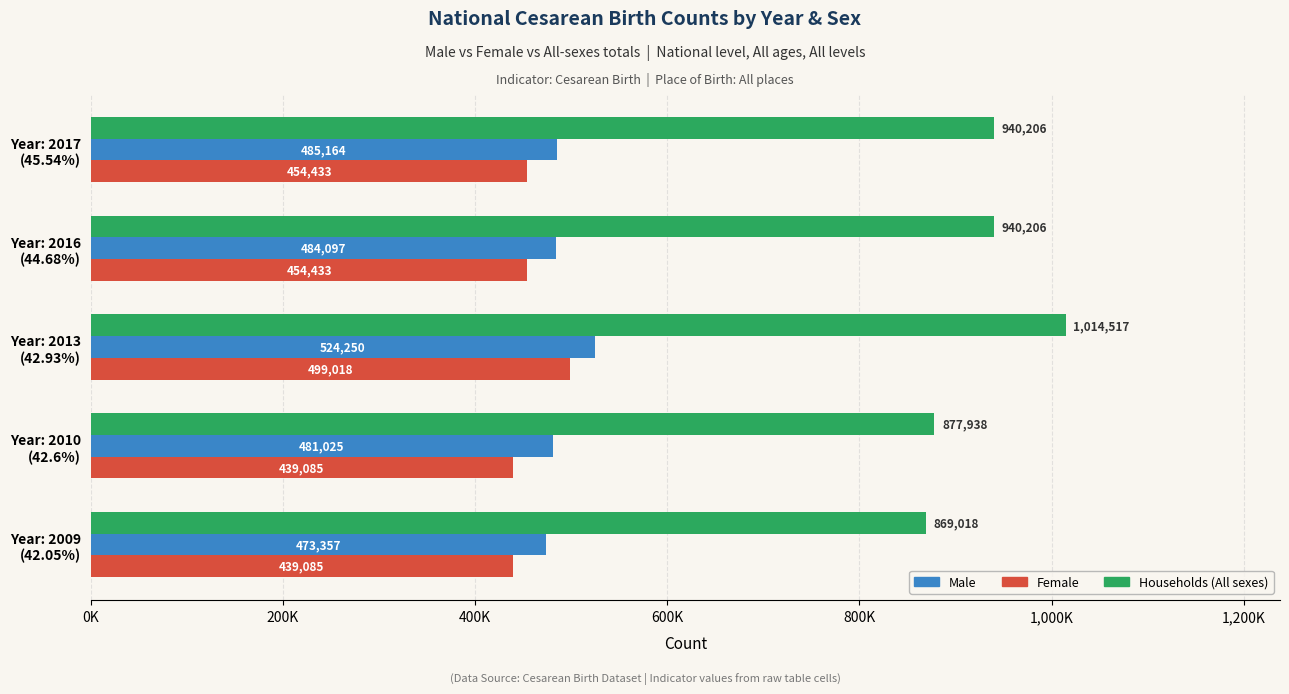

What is the smallest value displayed?

439085